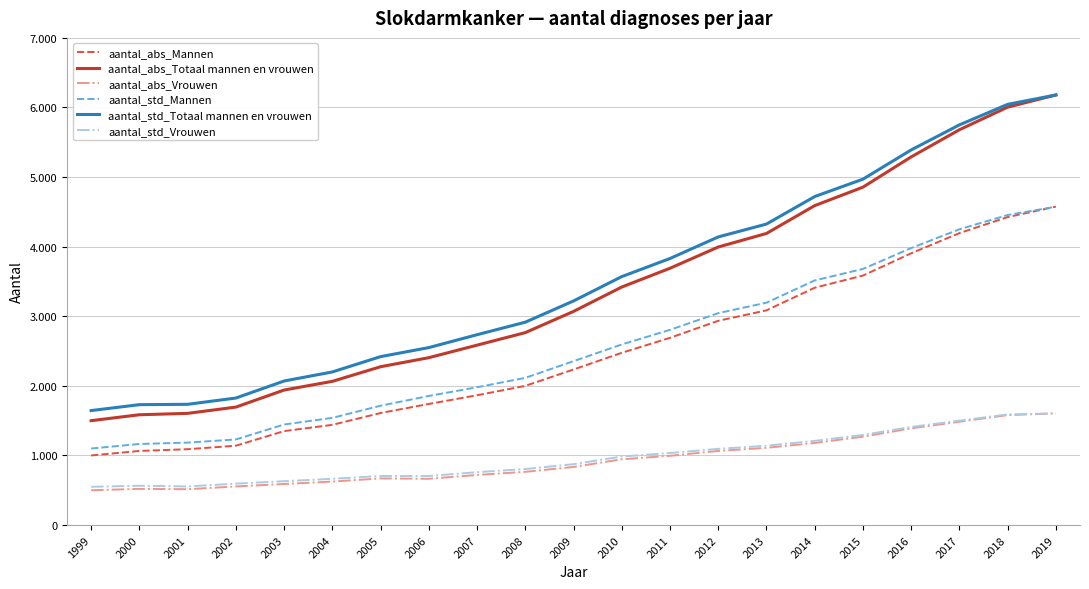

Reading left to right, extract all data points from this chart.

aantal_abs_Mannen: 1999=1000	2000=1065	2001=1090	2002=1140	2003=1350	2004=1440	2005=1610	2006=1740	2007=1865	2008=2000	2009=2235	2010=2475	2011=2690	2012=2935	2013=3085	2014=3410	2015=3585	2016=3905	2017=4195	2018=4425	2019=4575
aantal_abs_Totaal mannen en vrouwen: 1999=1500	2000=1585	2001=1605	2002=1695	2003=1940	2004=2065	2005=2275	2006=2405	2007=2585	2008=2765	2009=3070	2010=3420	2011=3690	2012=3995	2013=4190	2014=4590	2015=4855	2016=5290	2017=5680	2018=6005	2019=6180
aantal_abs_Vrouwen: 1999=500	2000=520	2001=515	2002=555	2003=590	2004=625	2005=670	2006=665	2007=720	2008=765	2009=835	2010=945	2011=995	2012=1065	2013=1110	2014=1180	2015=1270	2016=1390	2017=1485	2018=1580	2019=1605
aantal_std_Mannen: 1999=1100	2000=1165	2001=1185	2002=1230	2003=1445	2004=1540	2005=1715	2006=1855	2007=1980	2008=2115	2009=2355	2010=2595	2011=2805	2012=3045	2013=3195	2014=3515	2015=3680	2016=3980	2017=4250	2018=4455	2019=4575
aantal_std_Totaal mannen en vrouwen: 1999=1645	2000=1730	2001=1735	2002=1825	2003=2070	2004=2200	2005=2420	2006=2550	2007=2735	2008=2915	2009=3220	2010=3570	2011=3830	2012=4140	2013=4325	2014=4720	2015=4970	2016=5390	2017=5750	2018=6045	2019=6180
aantal_std_Vrouwen: 1999=550	2000=565	2001=555	2002=595	2003=630	2004=665	2005=705	2006=705	2007=760	2008=805	2009=875	2010=985	2011=1035	2012=1095	2013=1140	2014=1210	2015=1295	2016=1410	2017=1500	2018=1590	2019=1605